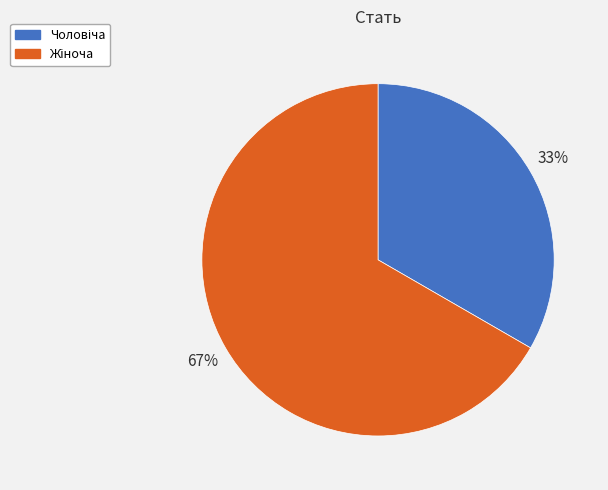

Does any single category account for the majority?

Yes